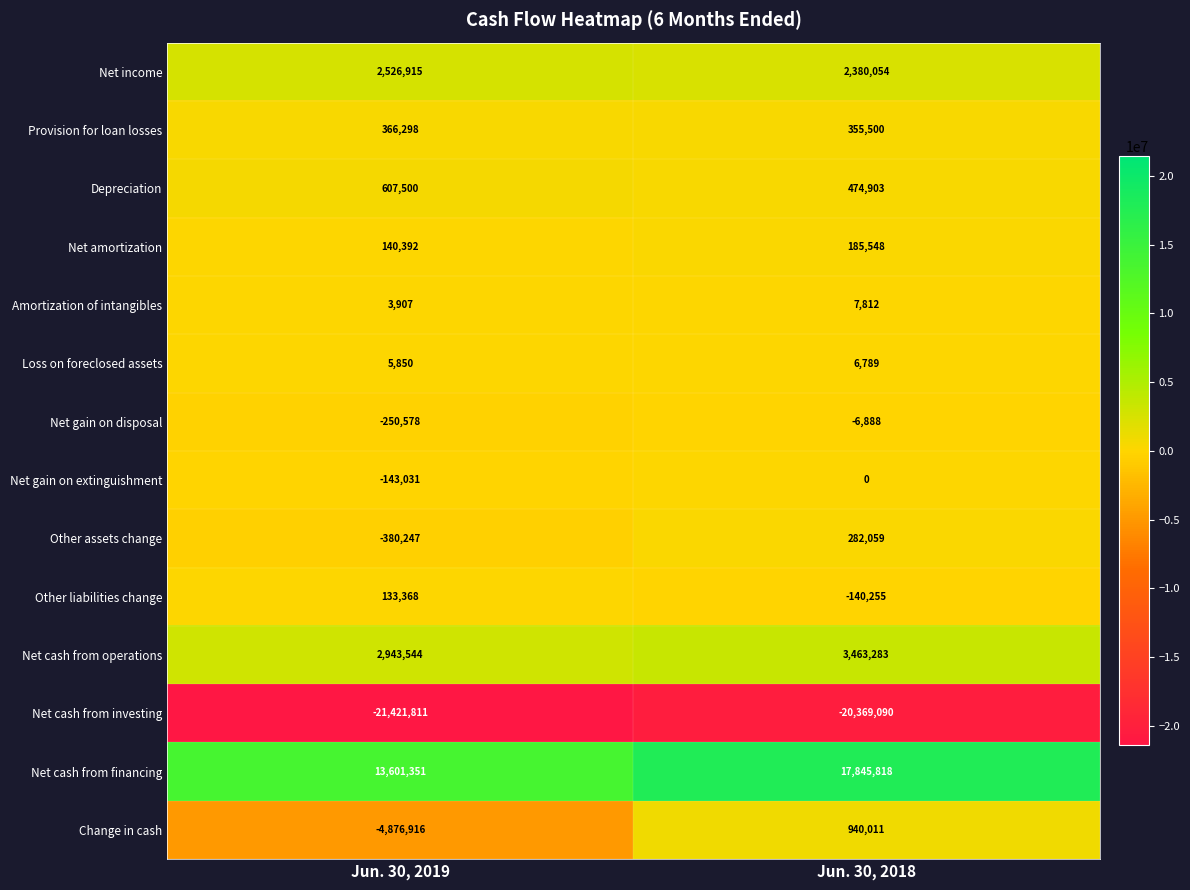

Which category has the highest value across all series?

Jun. 30, 2018